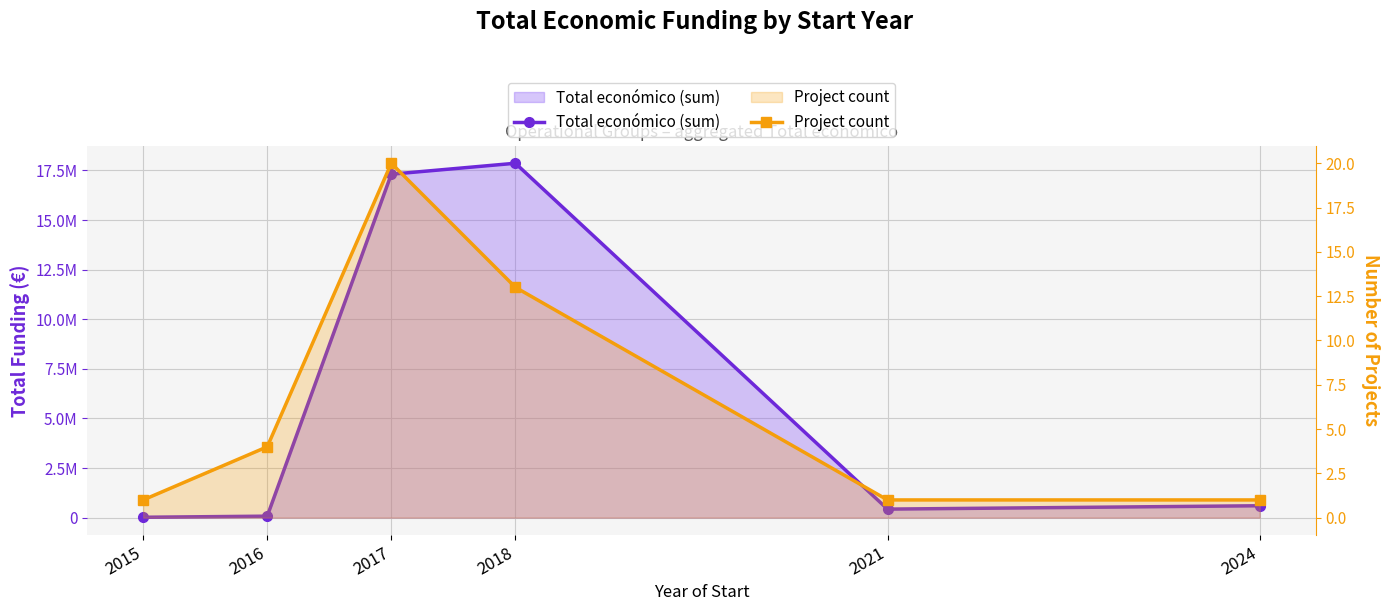

What are all the series names shown in the legend?

Total económico (sum), Project count